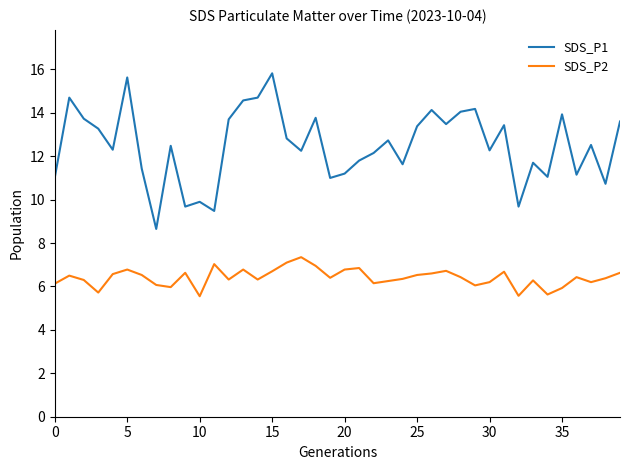

Does the chart display data point markers on the line(s)?

No